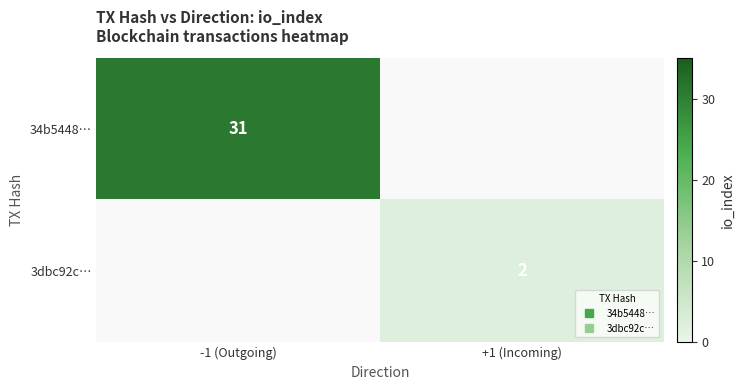

What is the lowest value of the 34b5448… series?

31.0